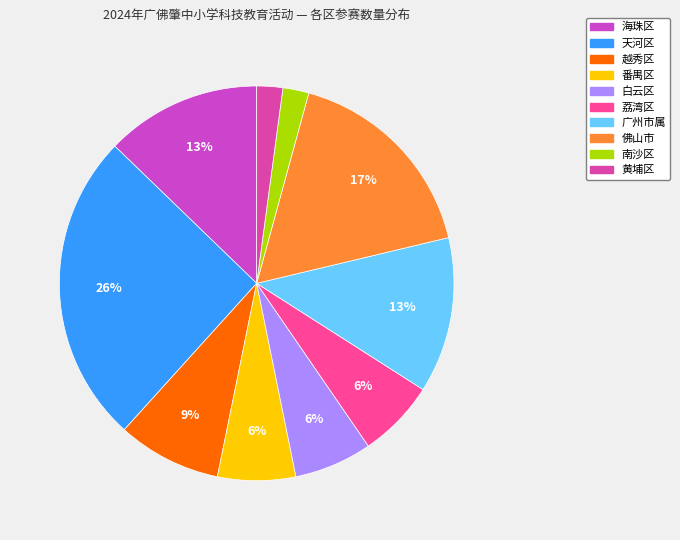

Count the number of slices in the pie.

10